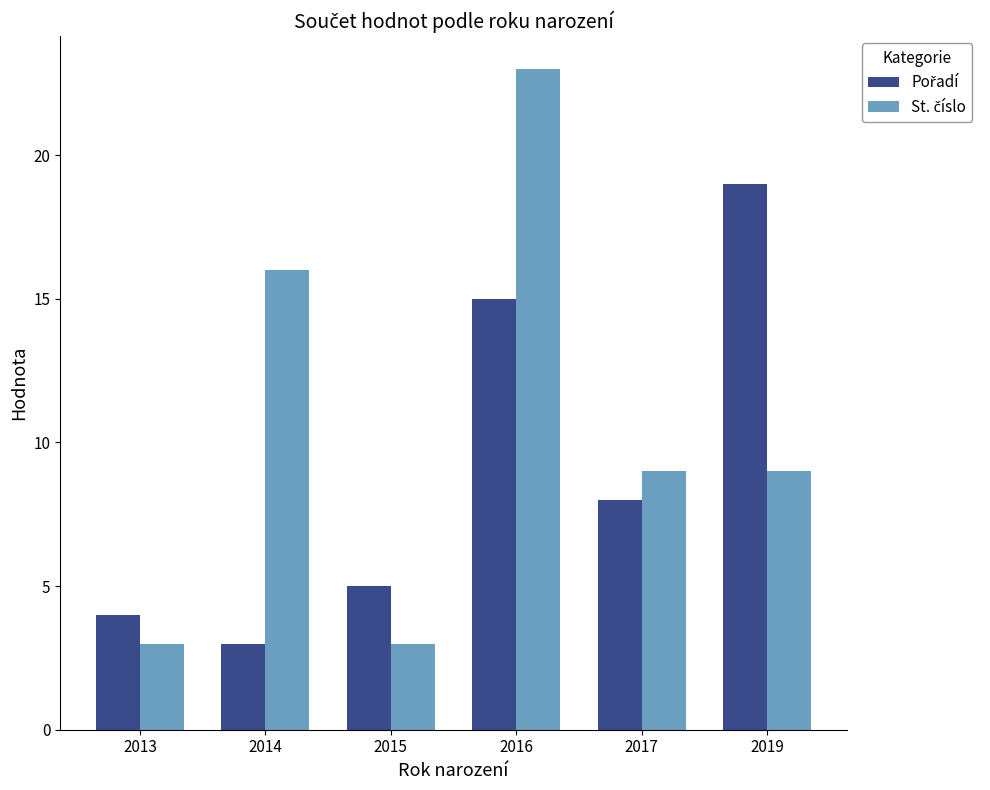

Which label corresponds to the largest value in the chart?

2016